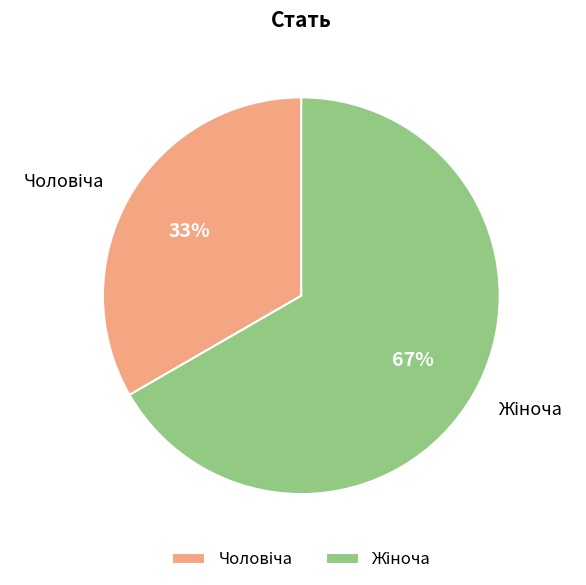

To the nearest percent, what is the average slice percentage?

50%